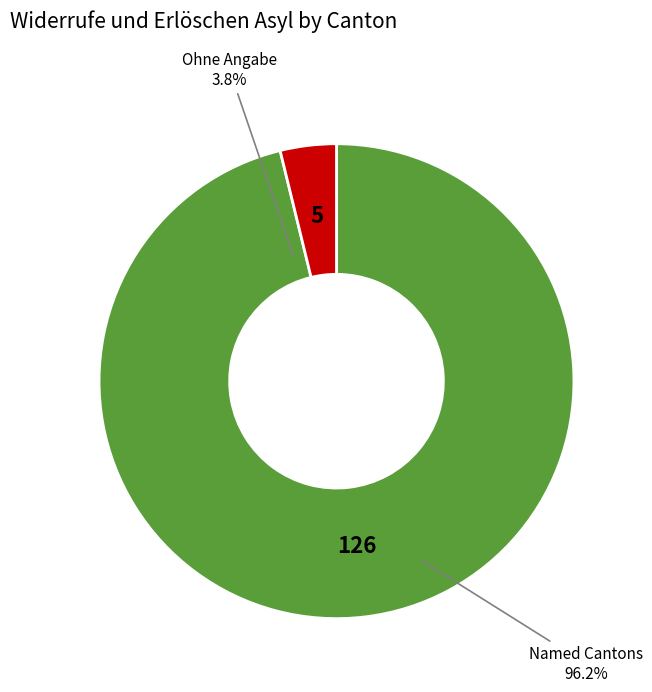

True or false: Graubünden accounts for 6% of the total.

False